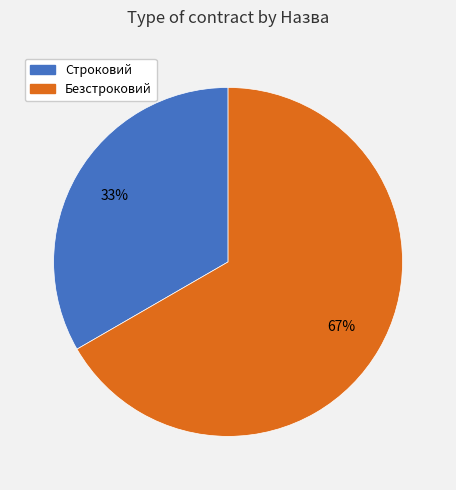

Approximately how many times larger is the value at Безстроковий compared to Строковий?

2.0